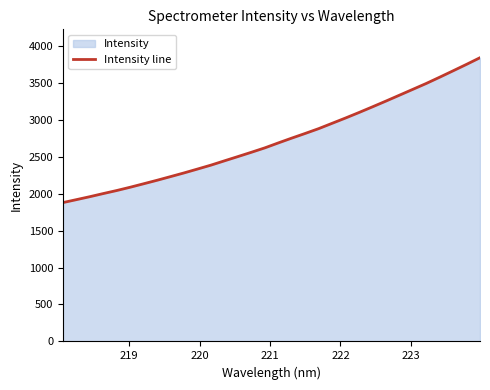

What is the maximum value shown in the chart?

3838.7